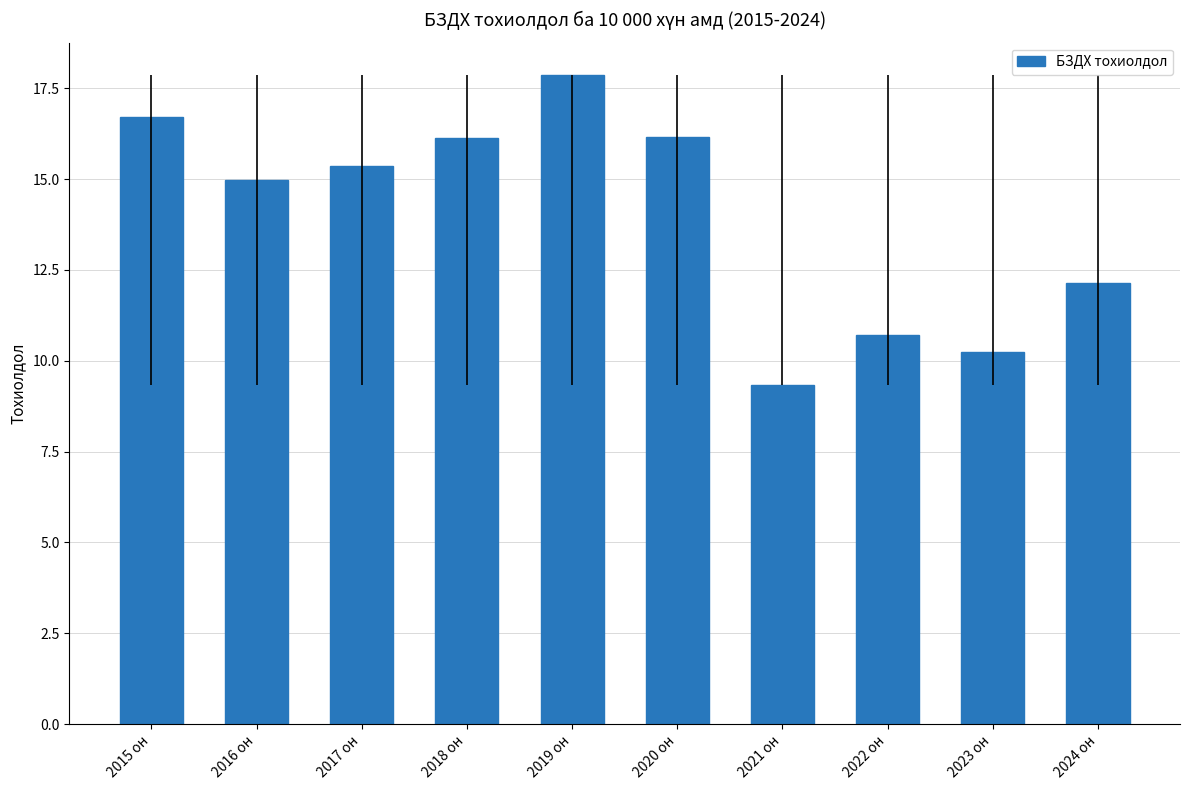

True or false: the data shows 10.2 at 2023 он.

True